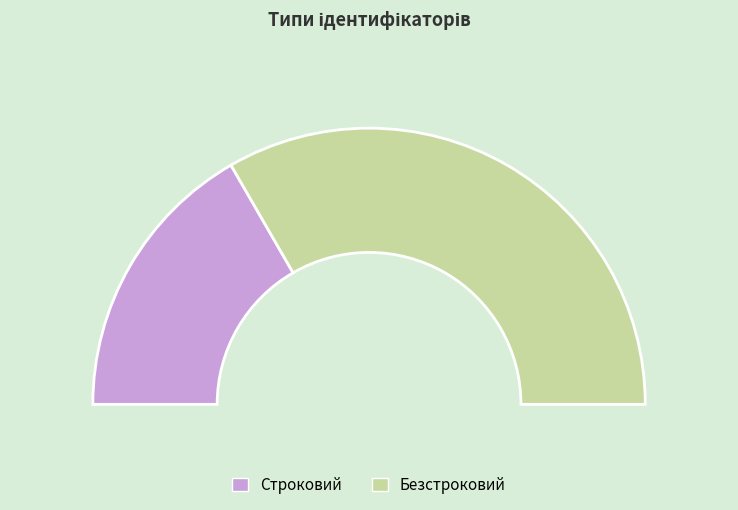

What is the largest slice in the pie chart?

Безстроковий